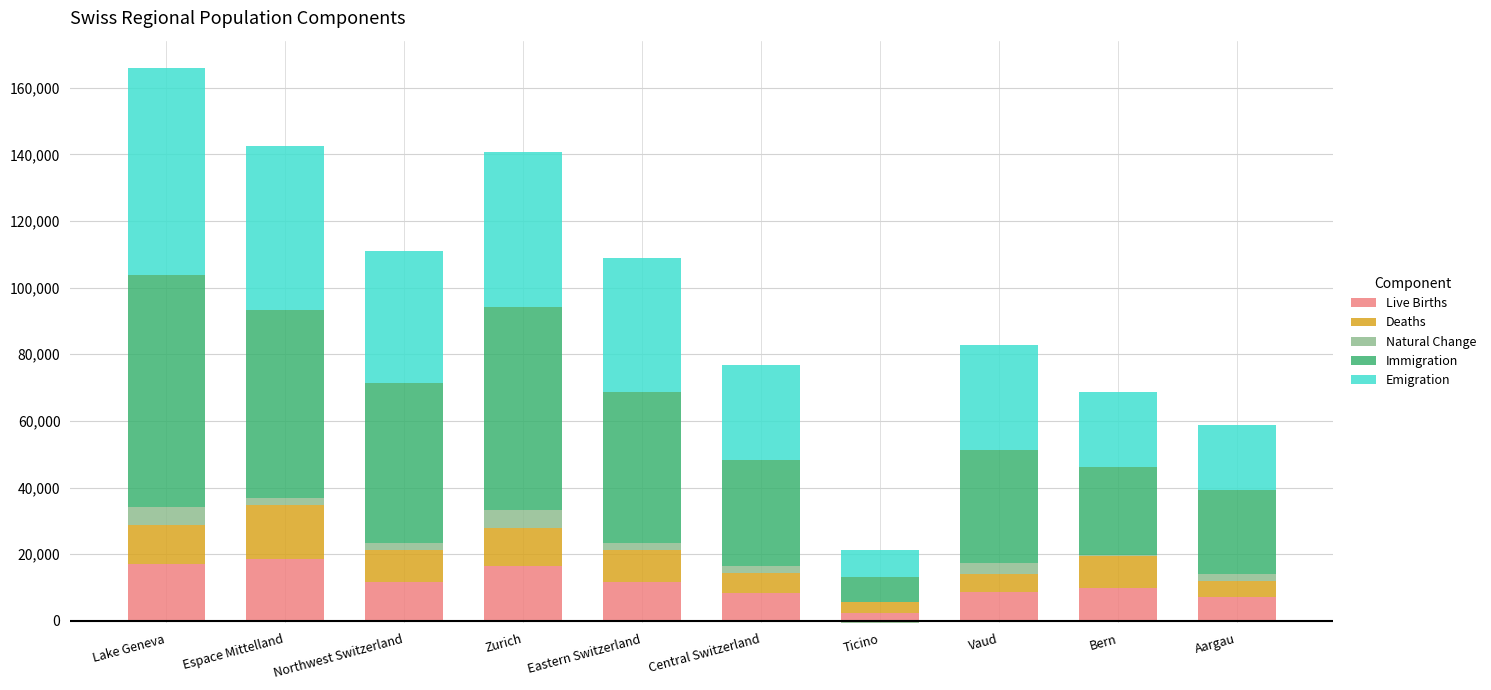

What is the label of the 1st bar from the left?

Lake Geneva